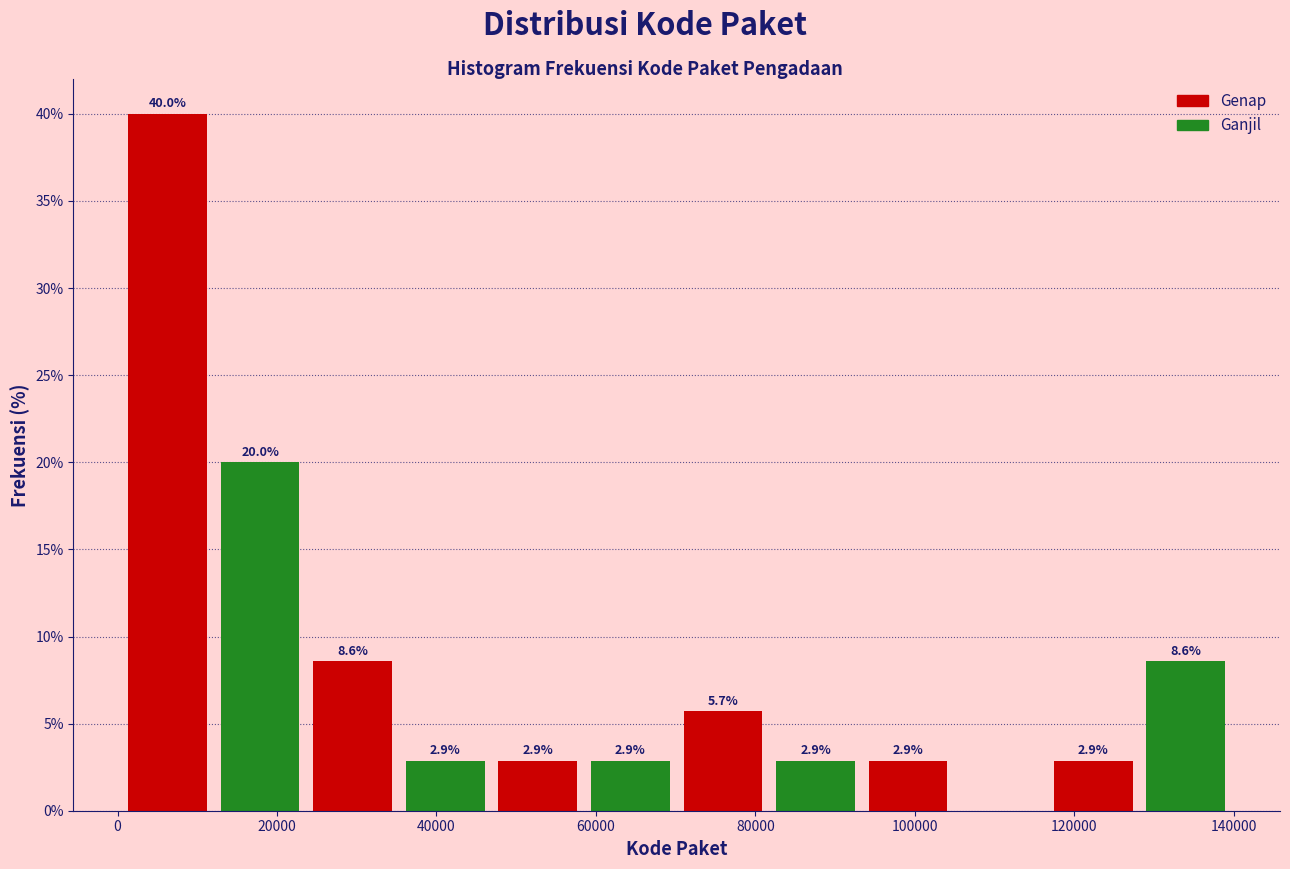

Over which range of the x-axis is the bar tallest?

0 to 12000